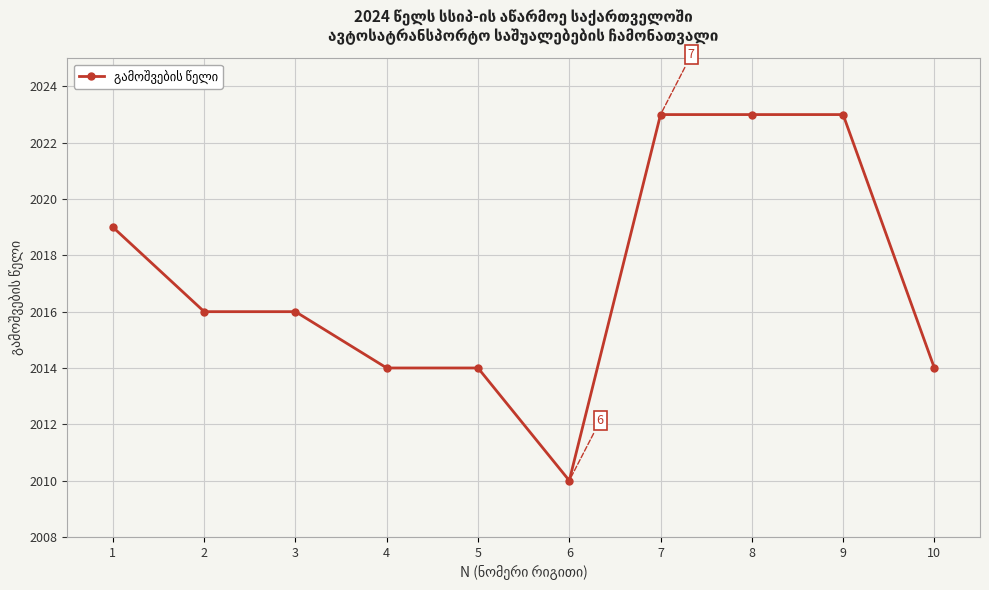

What is the difference between the maximum and minimum values?

13